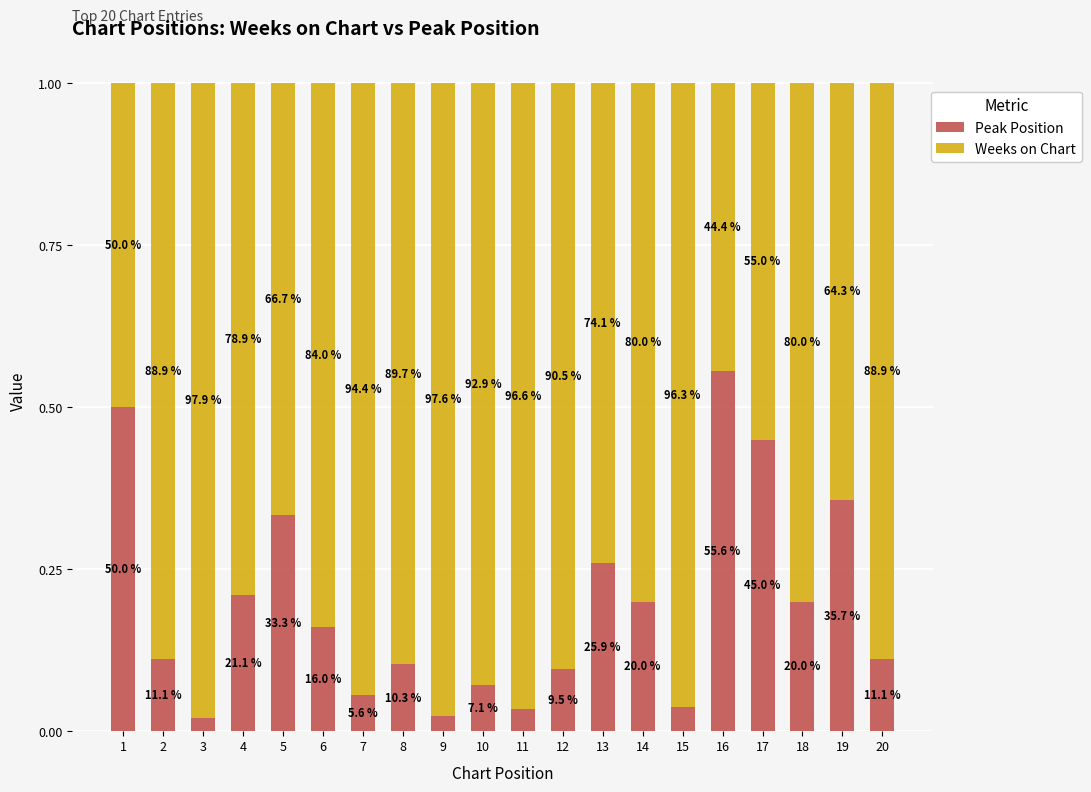

What are all the series names shown in the legend?

Peak Position, Weeks on Chart